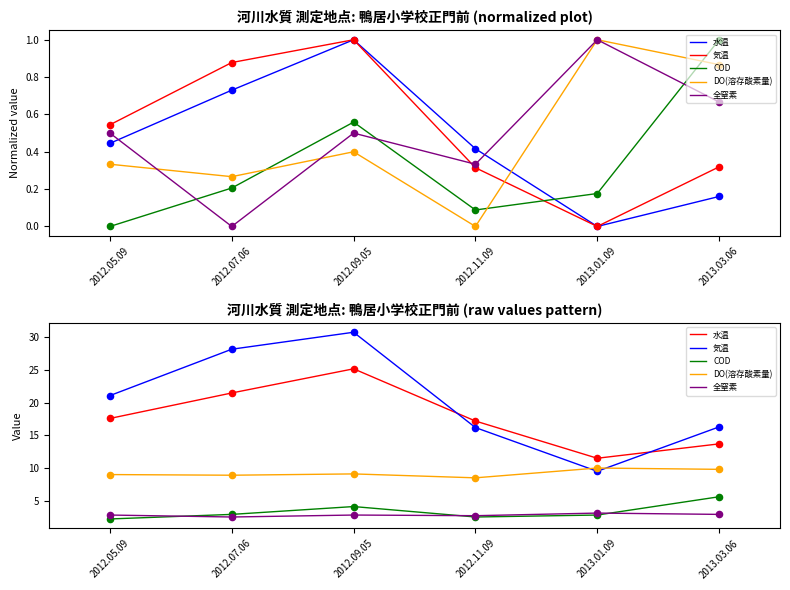

Which series has the largest total across all categories?

気温